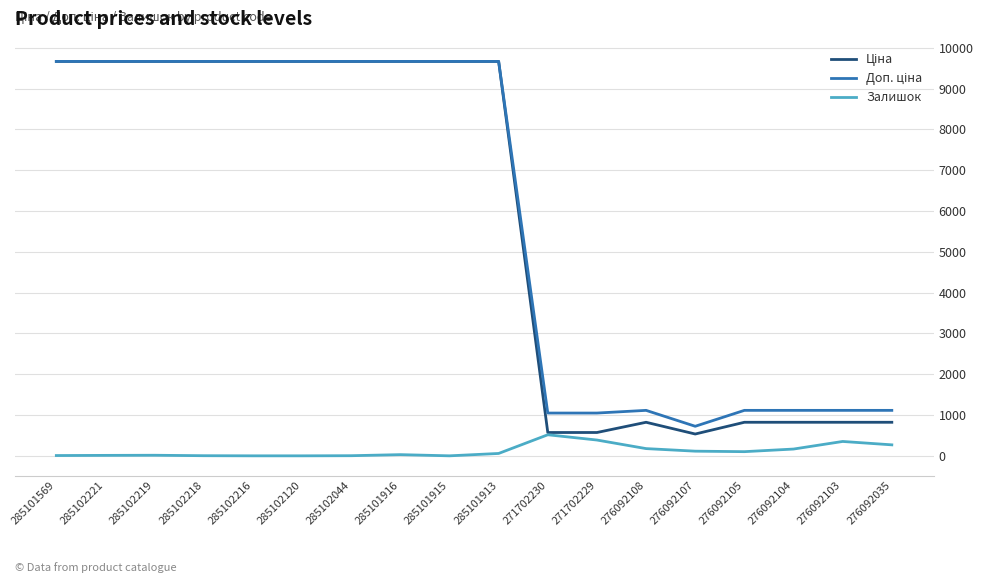

What is the spread (max minus min) of values at 276092103?

762.0